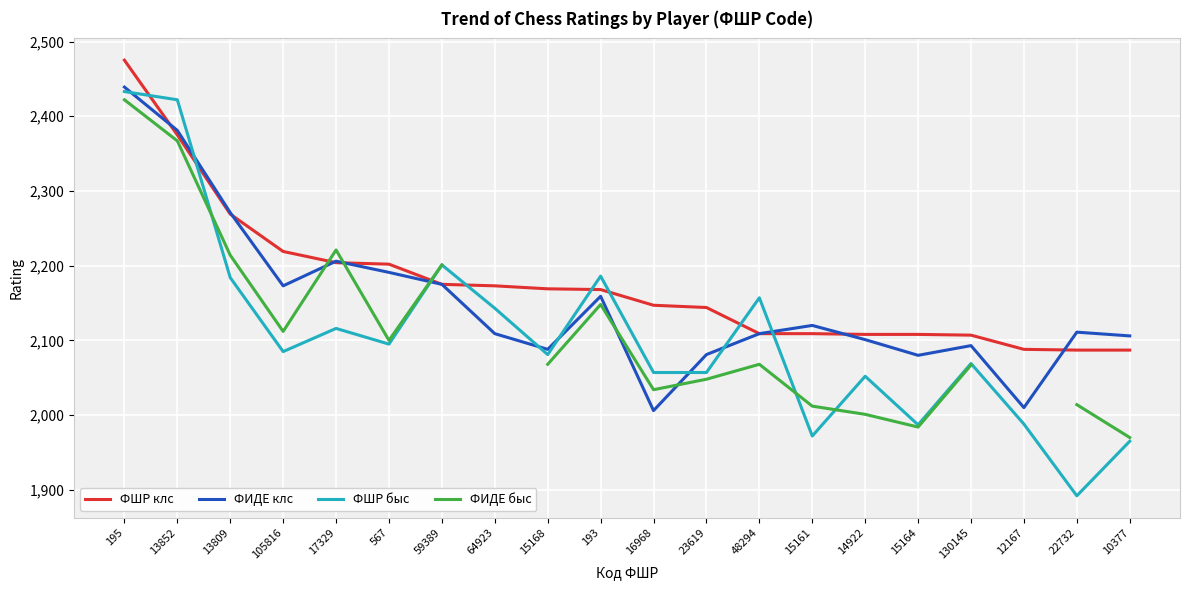

Is this an area chart (filled region under the line)?

No